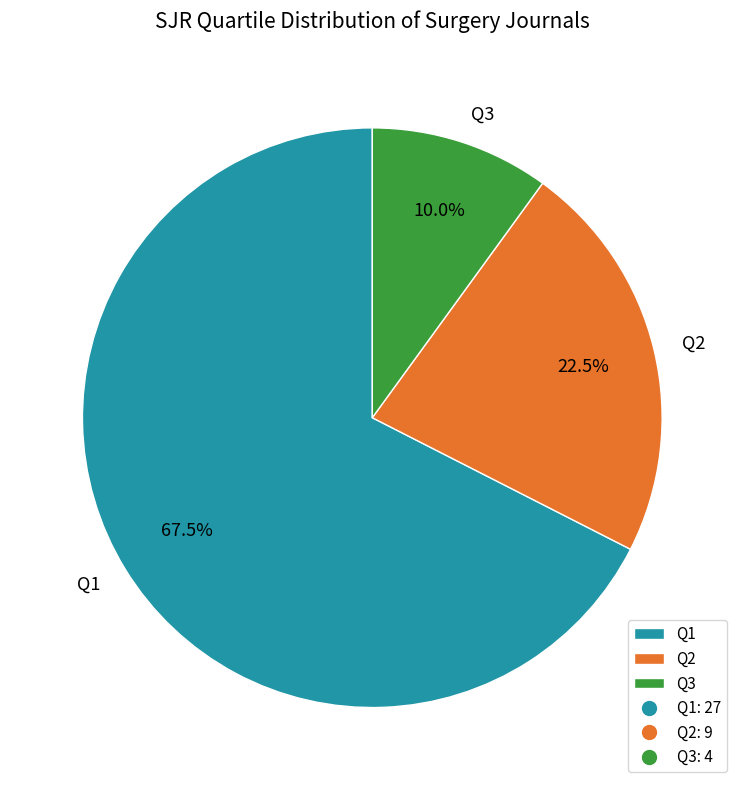

To the nearest percent, what portion does Q3 represent?

10%